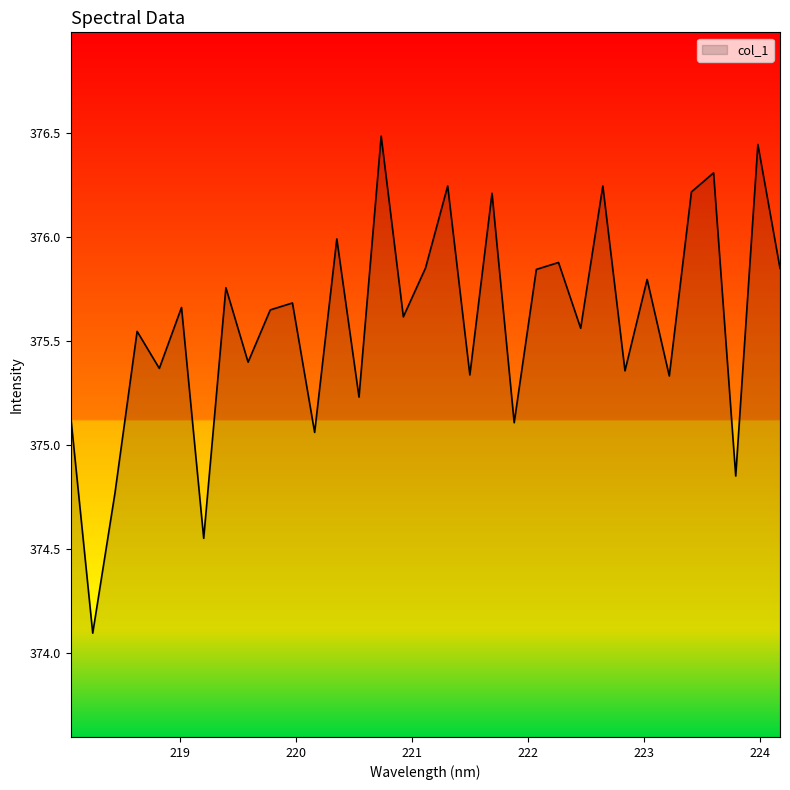

What is the maximum value shown in the chart?

376.5